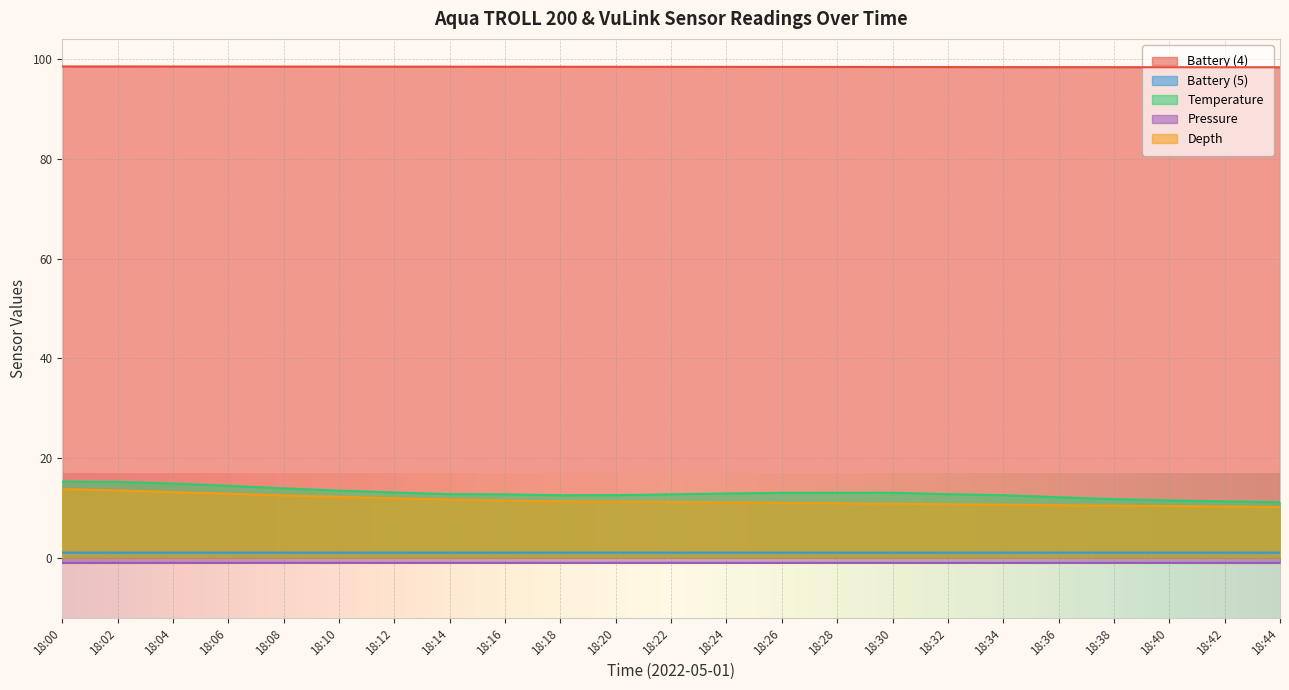

Rank the categories by Battery (5) value from lowest to highest.

18:40, 18:34, 18:30, 18:42, 18:36, 18:38, 18:28, 18:44, 18:32, 18:06, 18:10, 18:14, 18:18, 18:24, 18:26, 18:04, 18:22, 18:16, 18:12, 18:08, 18:20, 18:00, 18:02